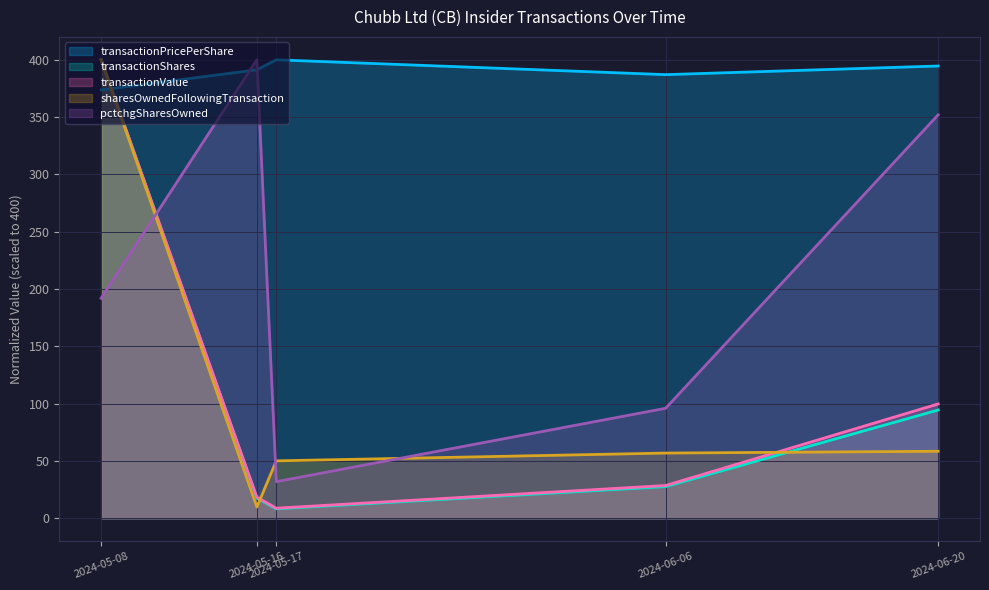

Where is pctchgSharesOwned nearest to the value 216?

2024-05-08